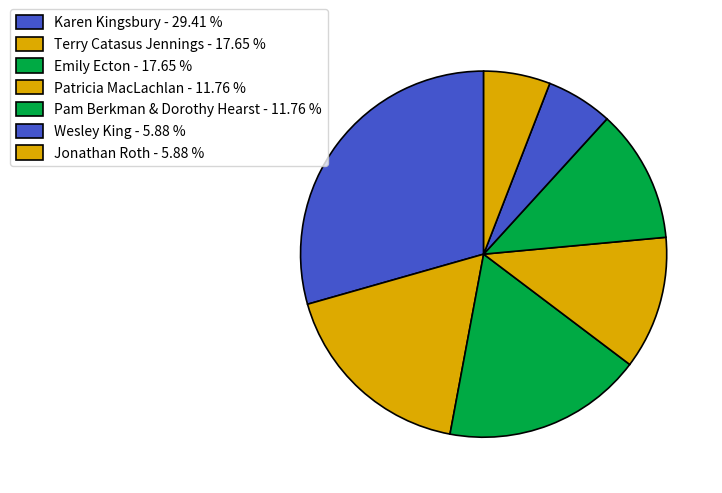

To the nearest percent, what percentage of the pie is Emily Ecton?

18%